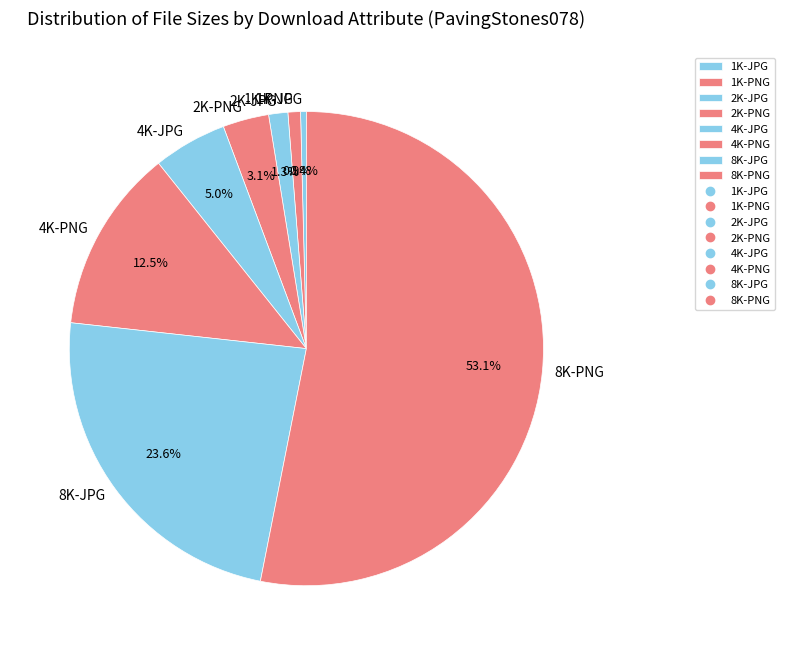

Which category has the biggest portion of the pie?

8K-PNG